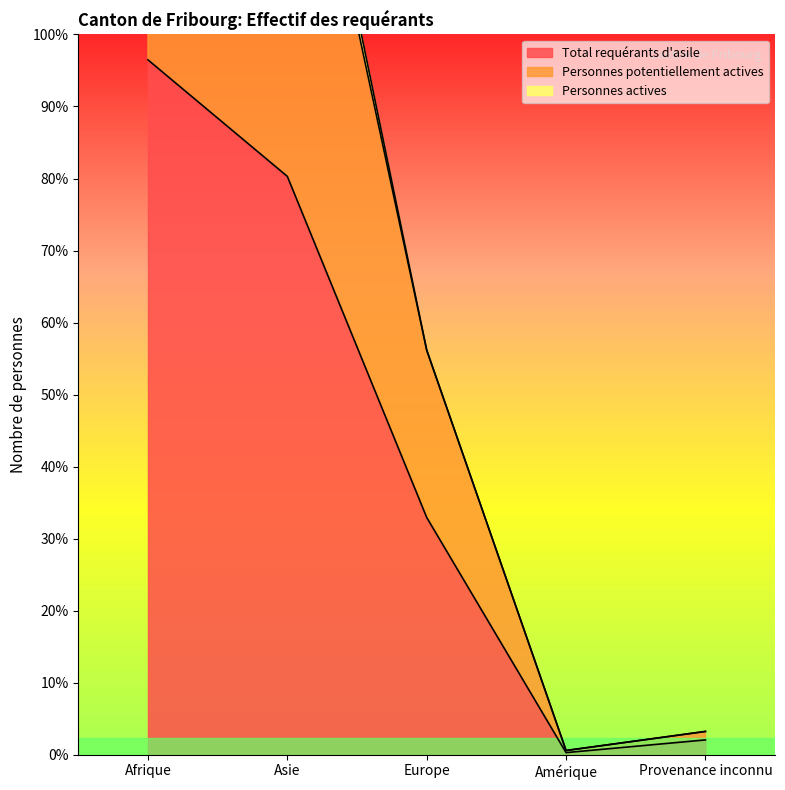

Between Provenance inconnu and Amérique, which is larger?

Provenance inconnu